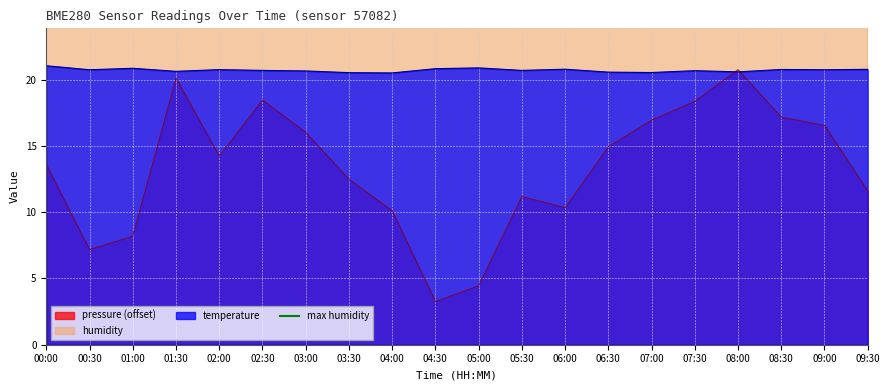

At which label does pressure first exceed 14?

01:30